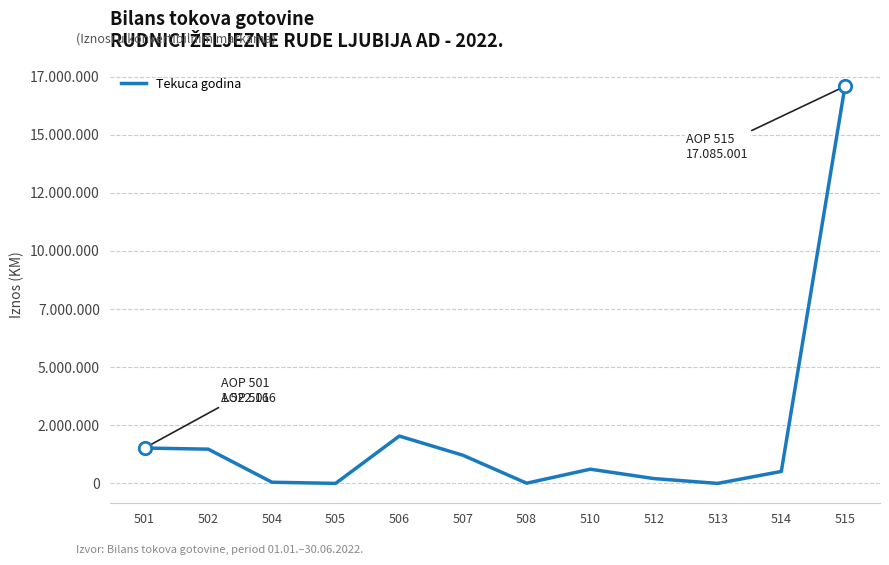

Which has a higher value, 515 or 512?

515